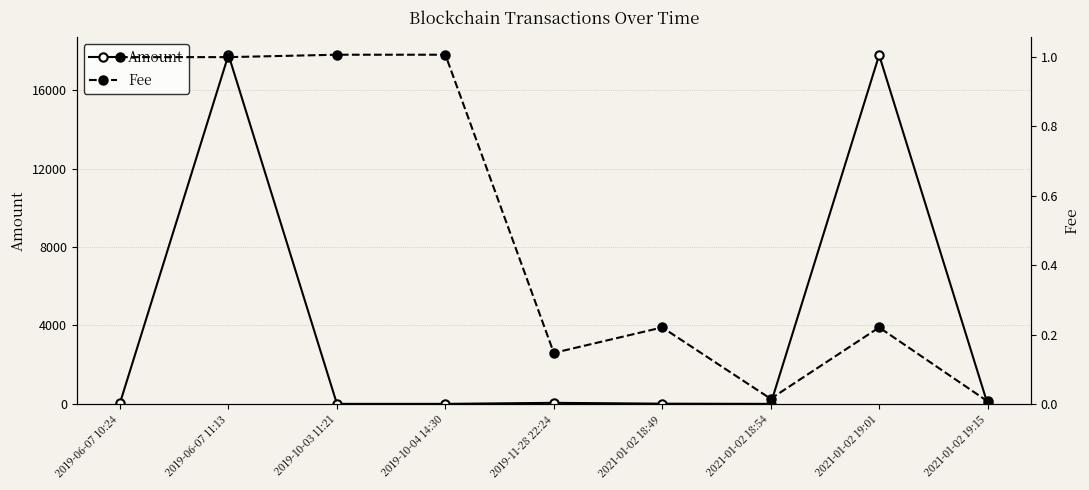

Where do Fee and Amount first cross each other?

2019-06-07 11:13 and 2019-10-03 11:21